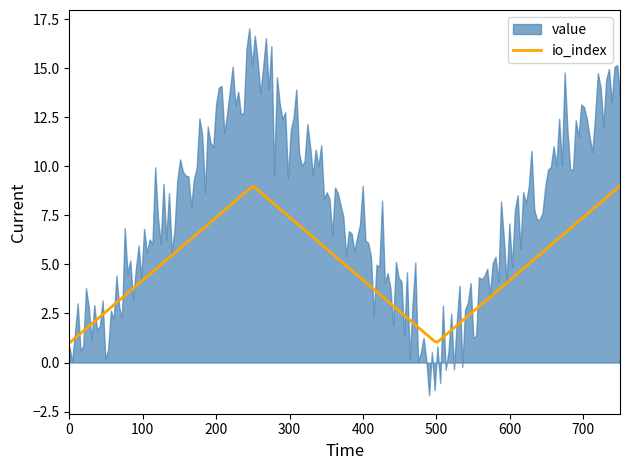

How many distinct data groups are displayed?

2